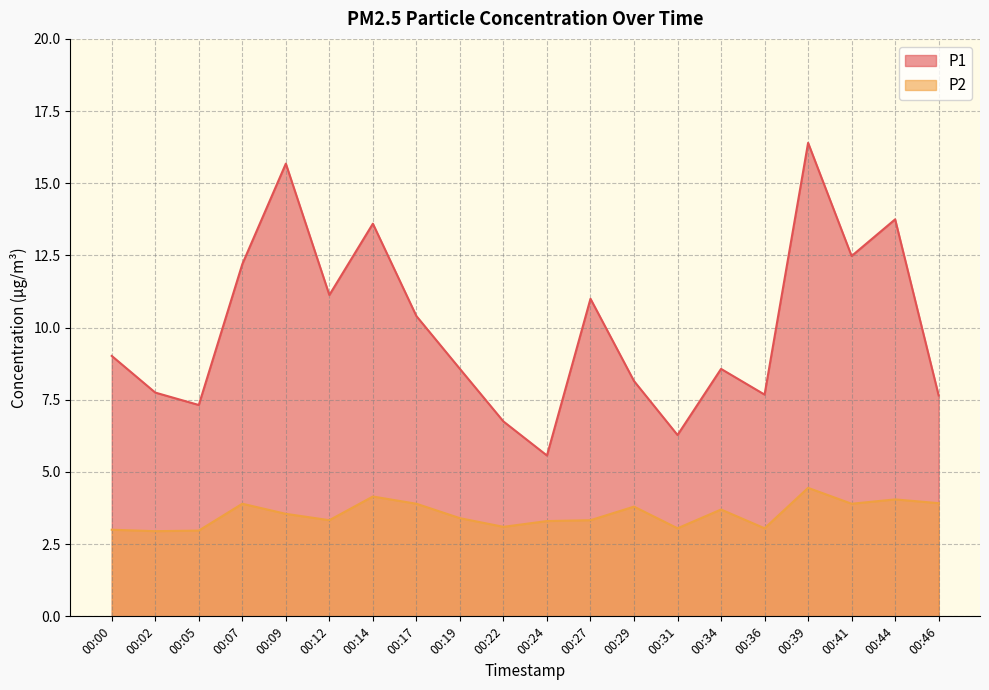

Is the value of P2 at 00:41 greater than the value of P1 at 00:22?

No